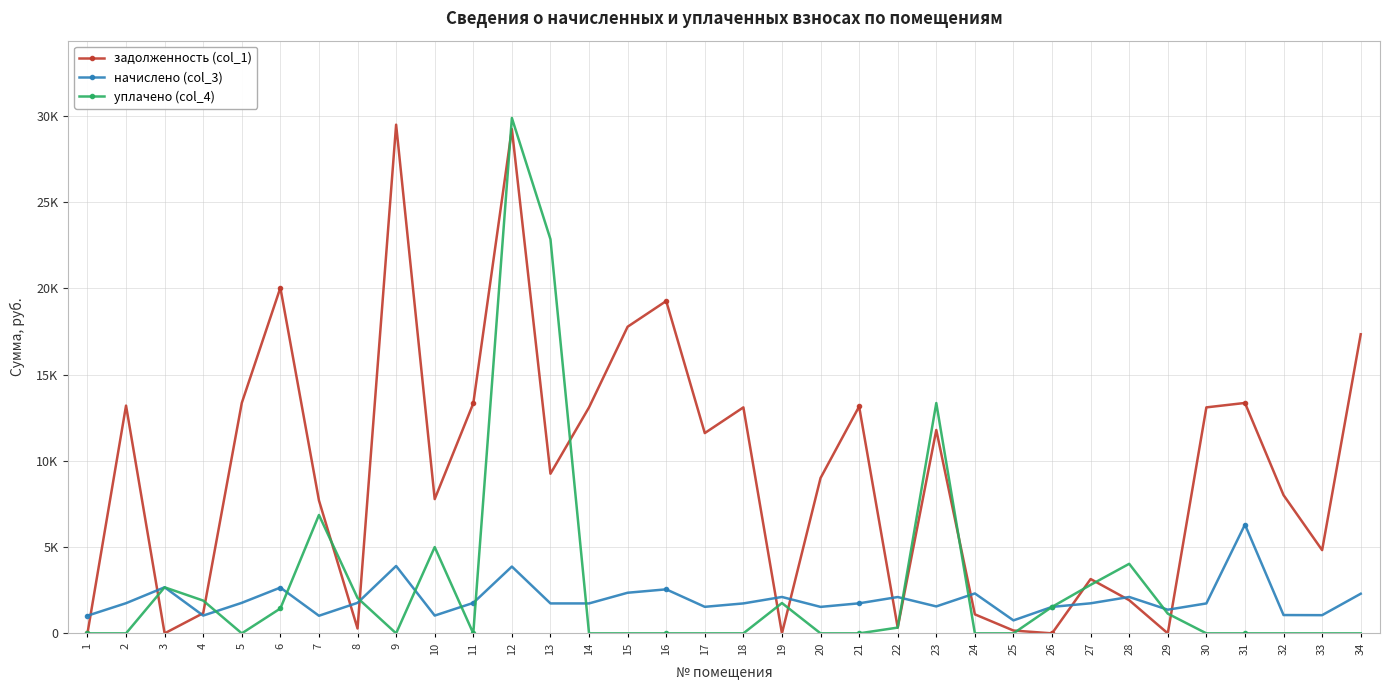

What is the value of the начислено (col_3) point at the 21st from the left?

1741.8